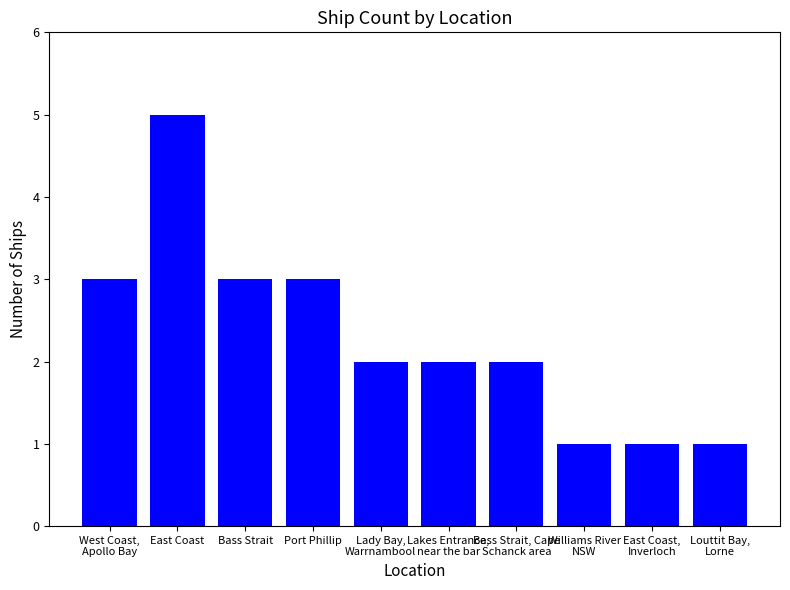

The chart shows a value of 5 at East Coast. True or false?

True